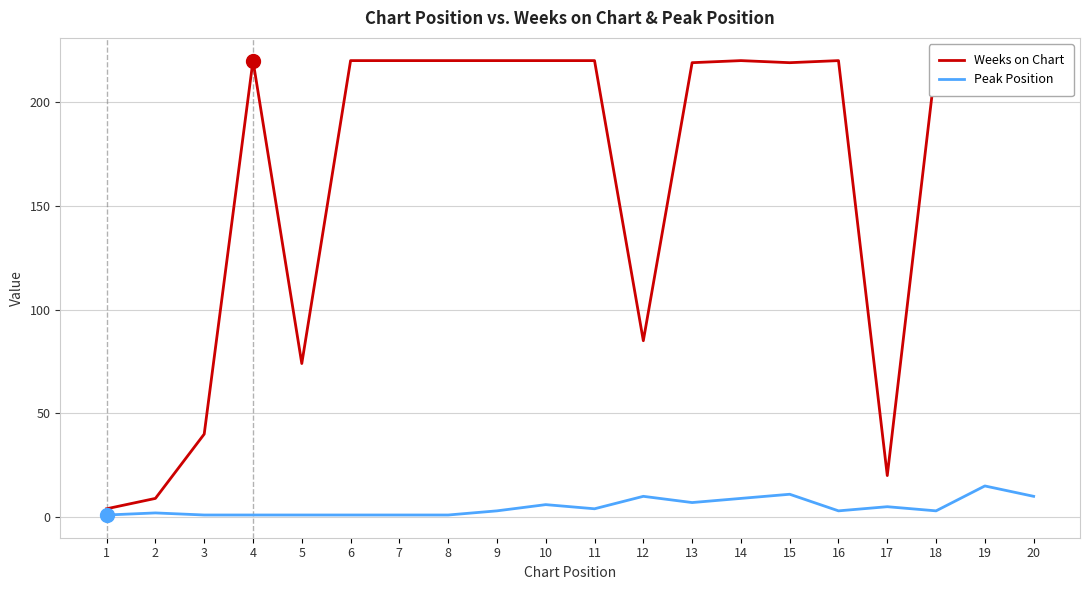

At which label does Peak Position reach its peak?

19